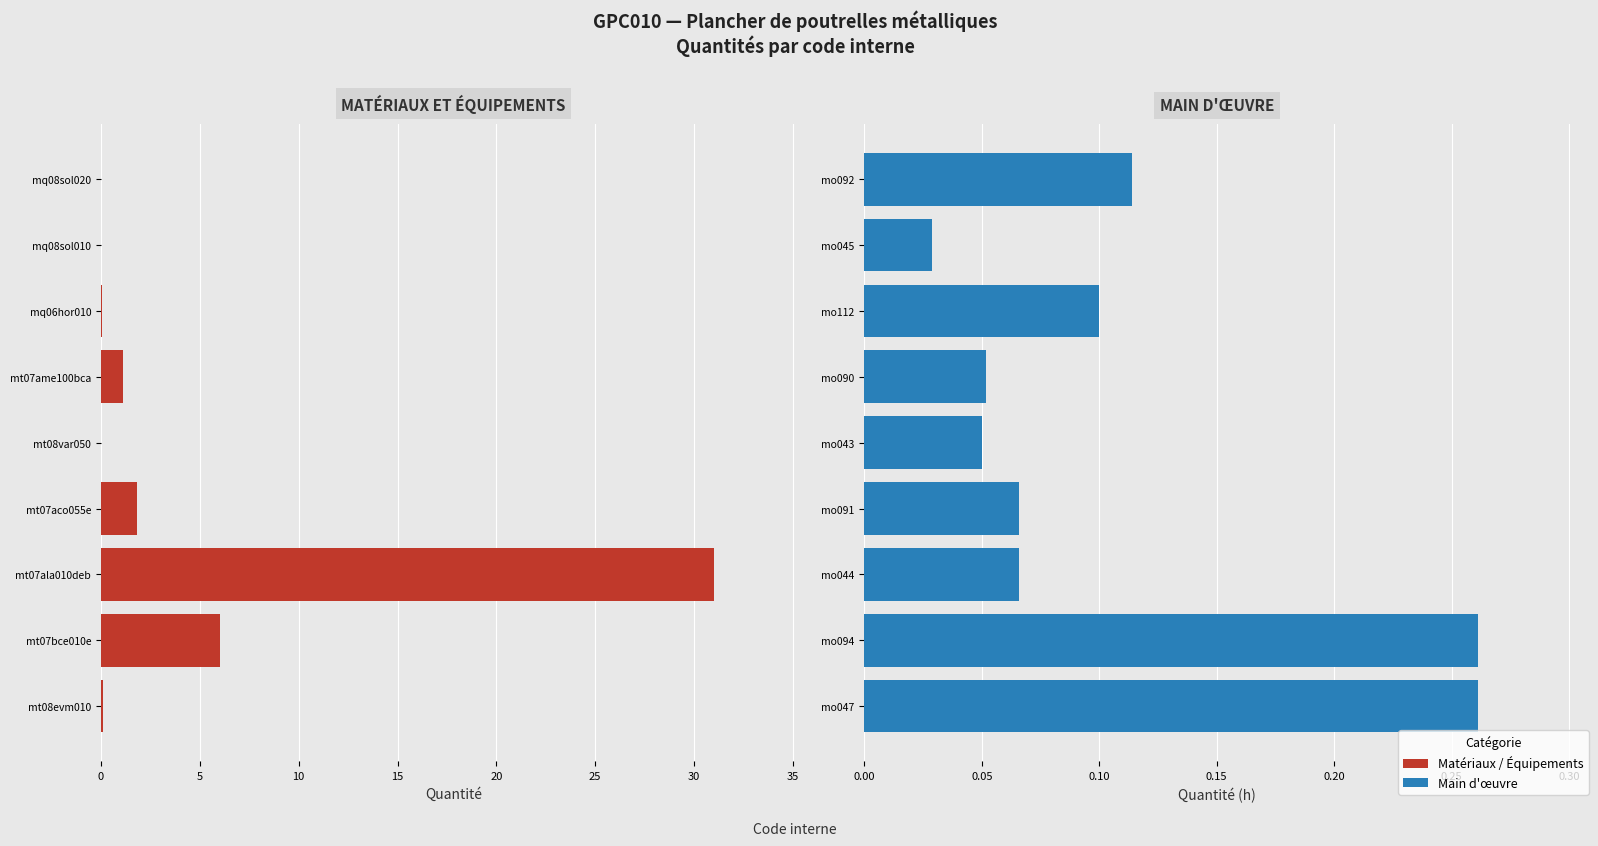

What are all the series names shown in the legend?

Matériaux / Équipements, Main d'œuvre